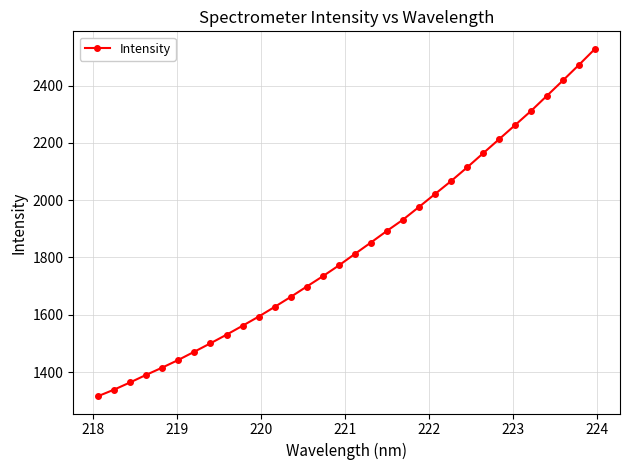

True or false: there are more than 0 points higher than both neighbors.

False